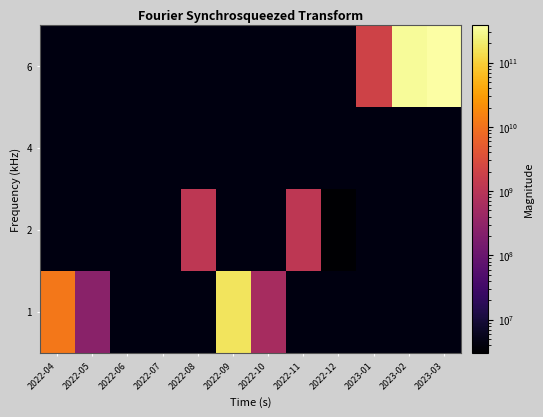

Reading right to left, transcribe all the data shown in this chart.

1: 2023-03=0	2023-02=0	2023-01=0	2022-12=0	2022-11=0	2022-10=597252736	2022-09=164841488384	2022-08=0	2022-07=0	2022-06=0	2022-05=251723776	2022-04=11443480467
2: 2023-03=0	2023-02=0	2023-01=0	2022-12=3066515	2022-11=1194503552	2022-10=0	2022-09=0	2022-08=1194503552	2022-07=0	2022-06=0	2022-05=0	2022-04=0
4: 2023-03=0	2023-02=0	2023-01=0	2022-12=0	2022-11=0	2022-10=0	2022-09=0	2022-08=0	2022-07=0	2022-06=0	2022-05=0	2022-04=0
6: 2023-03=388255801619	2023-02=337465822292	2023-01=2012530643	2022-12=0	2022-11=0	2022-10=0	2022-09=0	2022-08=0	2022-07=0	2022-06=0	2022-05=0	2022-04=0